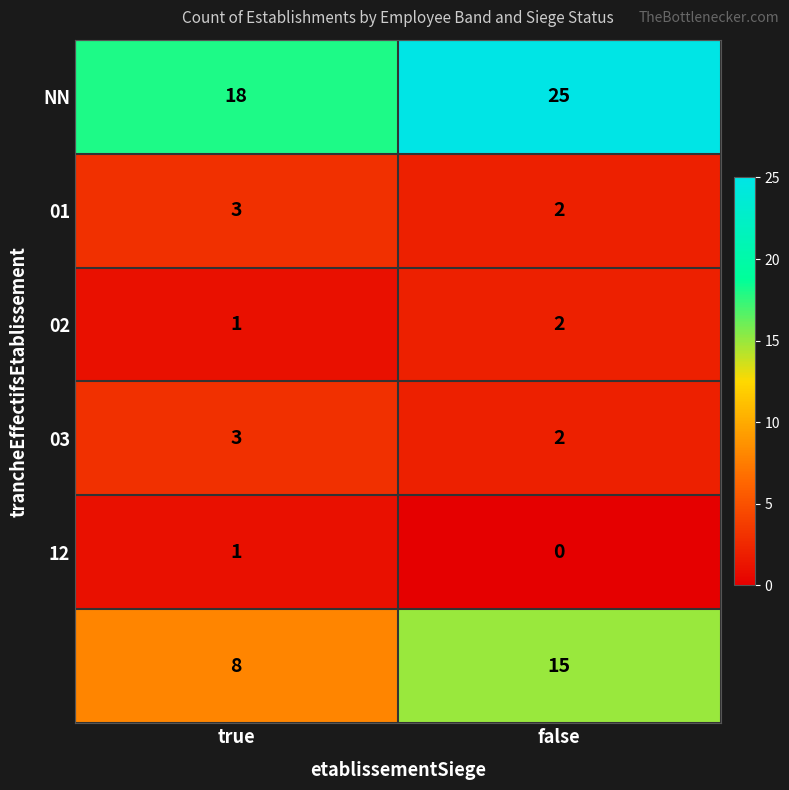

At which category is the sum across all series the highest?

false